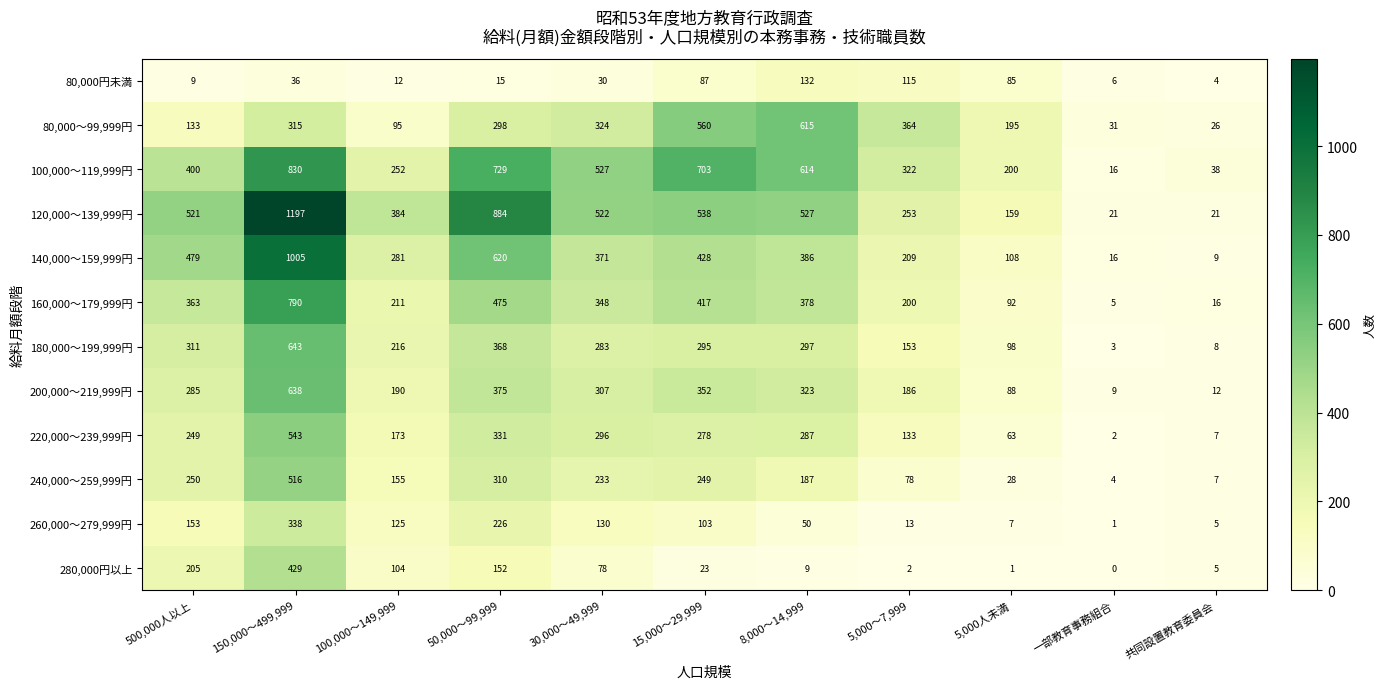

At which label is 160,000～179,999円 closest to 397?

8,000～14,999